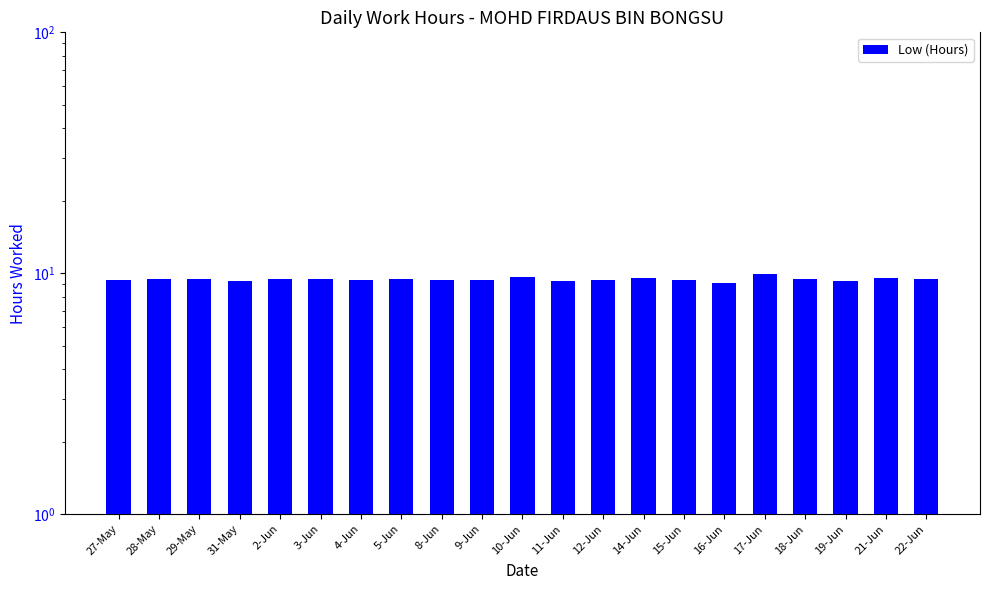

Does the chart contain any negative values?

No